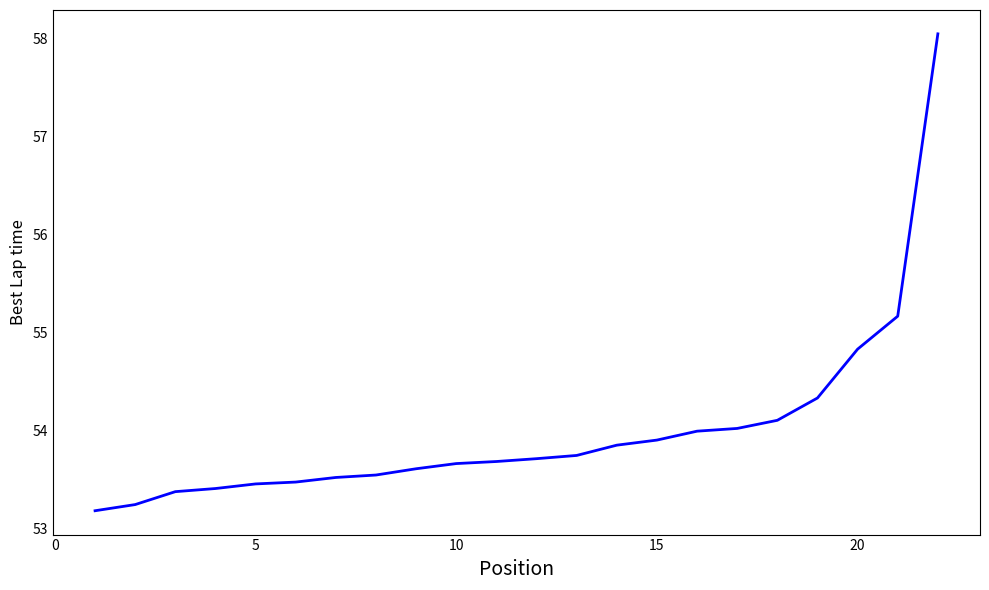

What is the smallest value displayed?

53.2